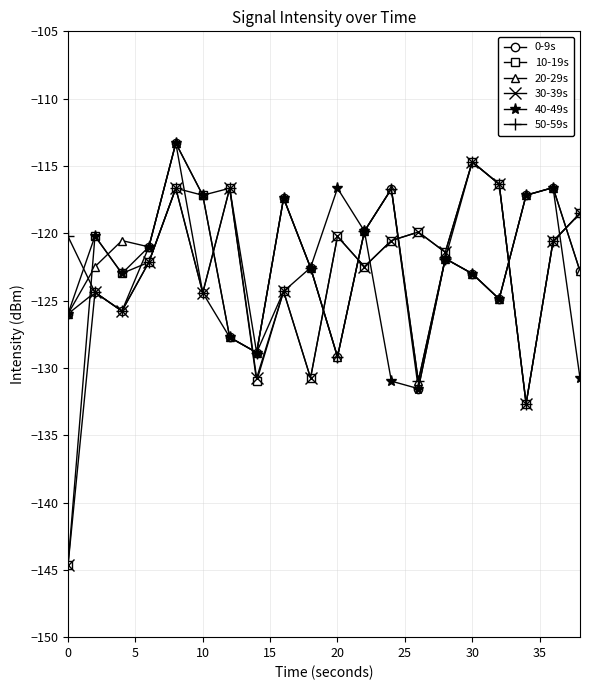

Which series ends up on top after the final intersection of 0-9s and 10-19s?

10-19s